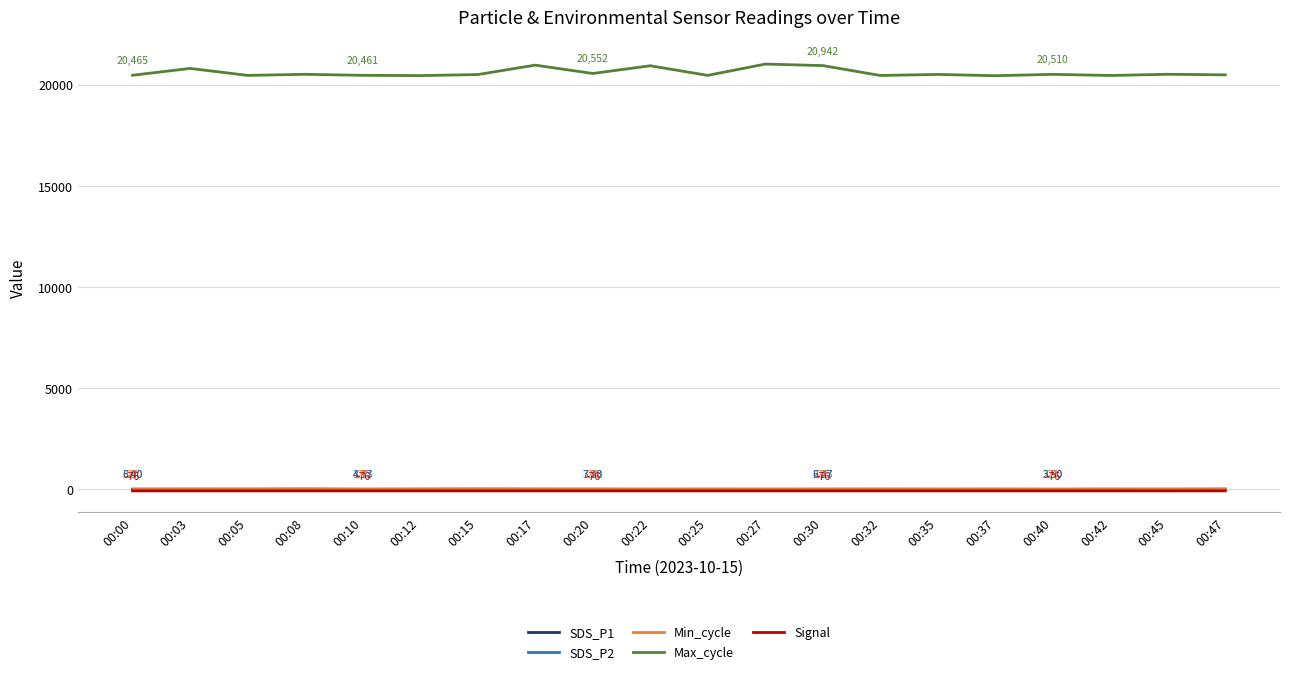

Which series has the largest total across all categories?

Max_cycle